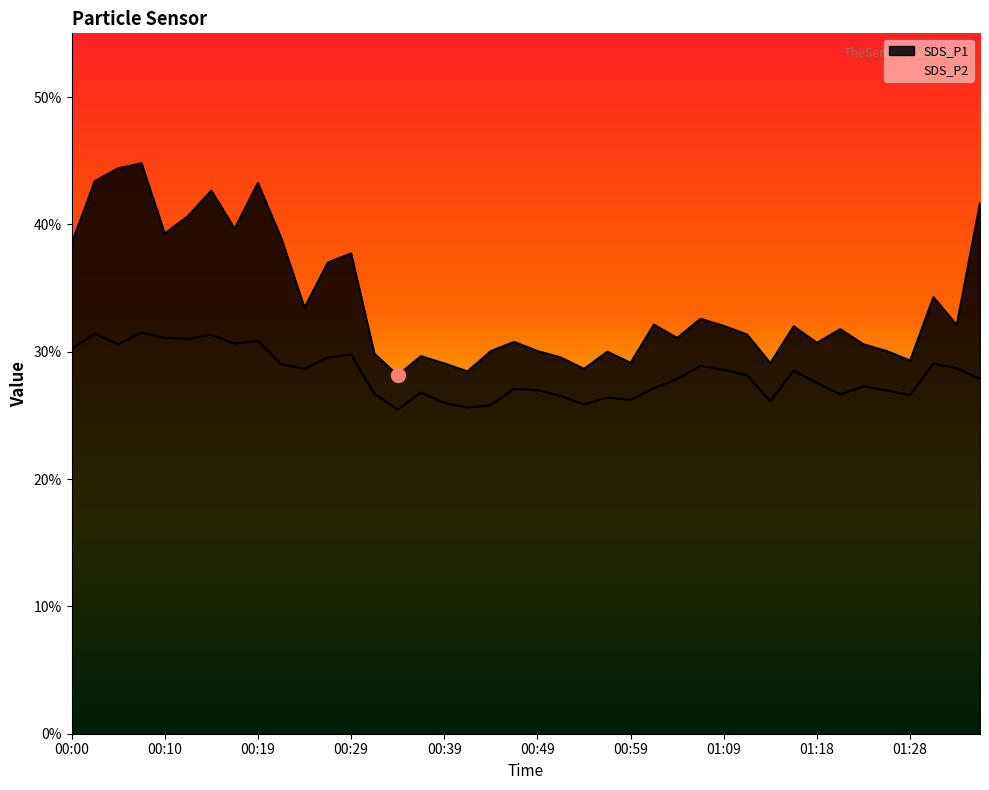

At which category is the sum across all series the highest?

00:07